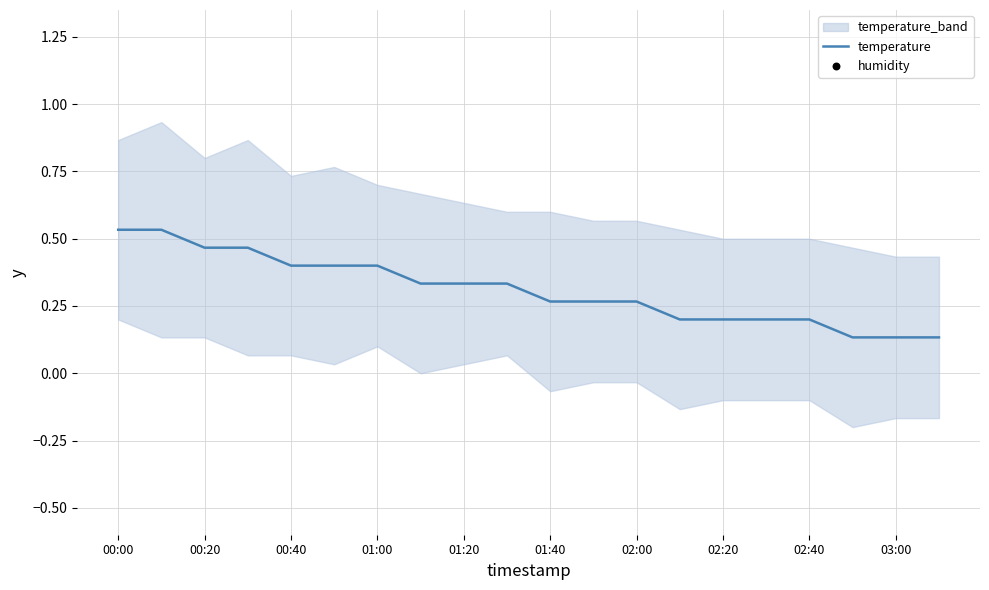

At which category is the sum across all series the highest?

00:00